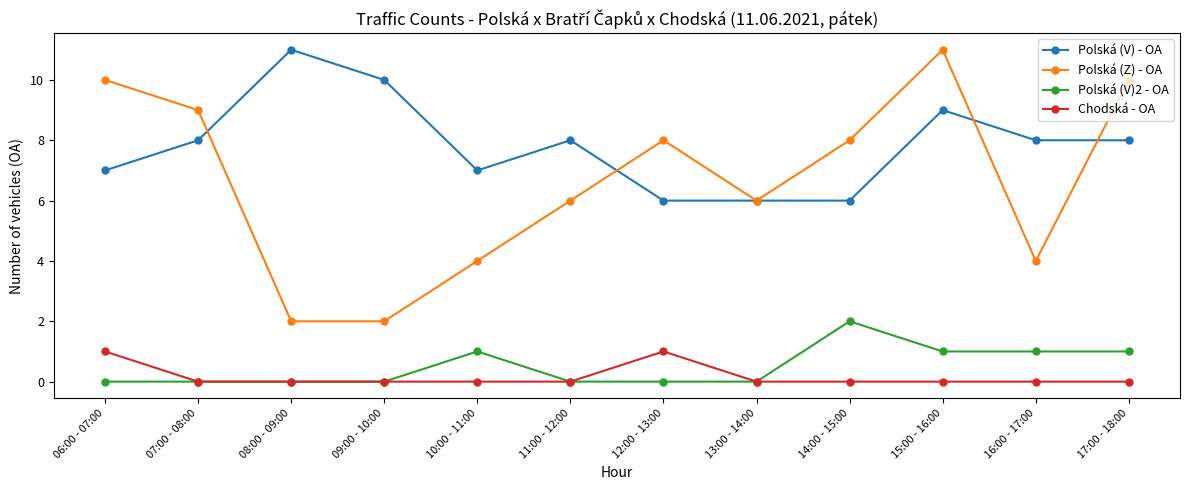

Is it true that Polská (V)2 - OA equals -1 at 06:00 - 07:00?

False